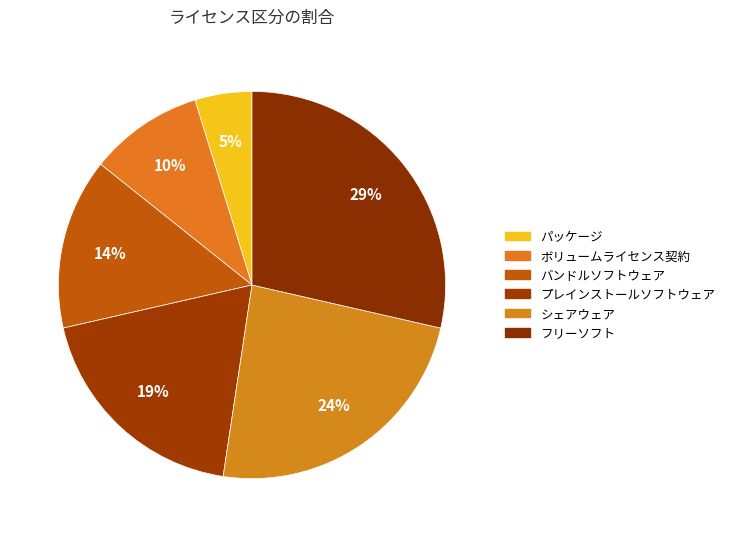

Which category has the smallest portion of the pie?

パッケージ